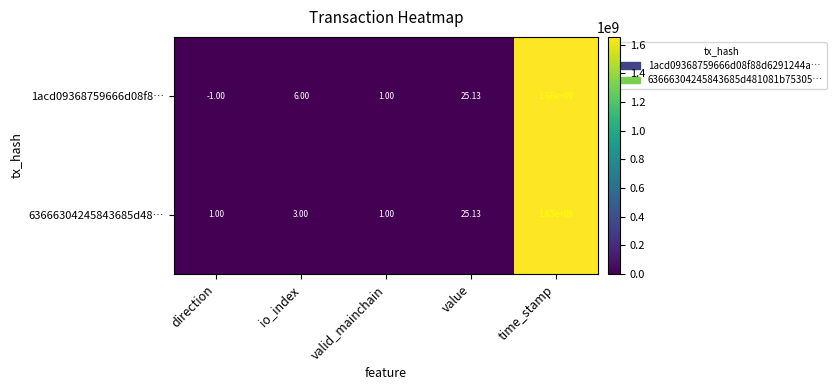

Is the value of 63666304245843685d48… at io_index greater than the value of 1acd09368759666d08f8… at time_stamp?

No